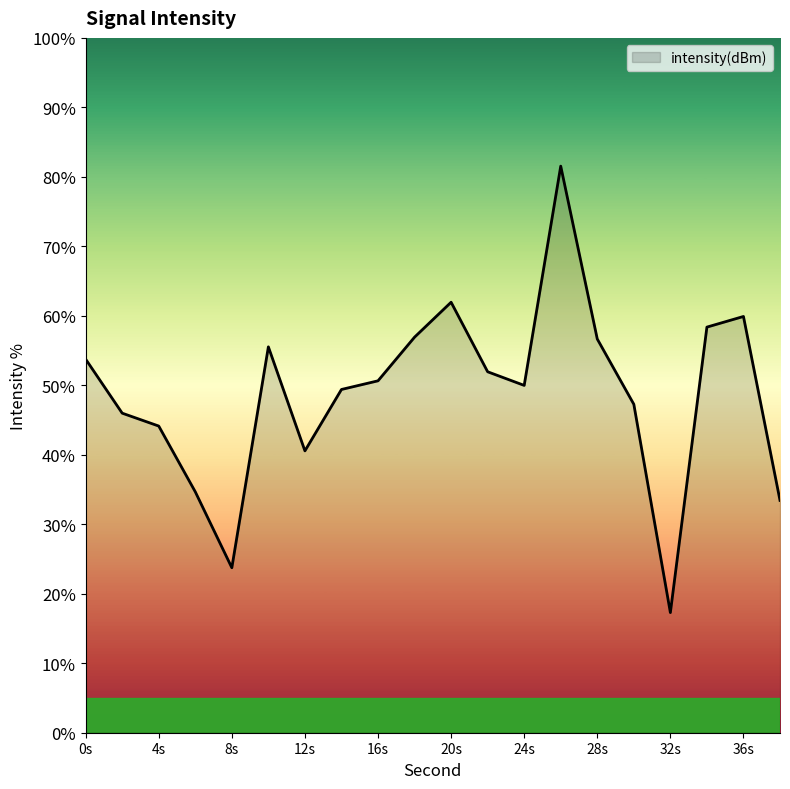

What is the greatest value displayed?

81.5